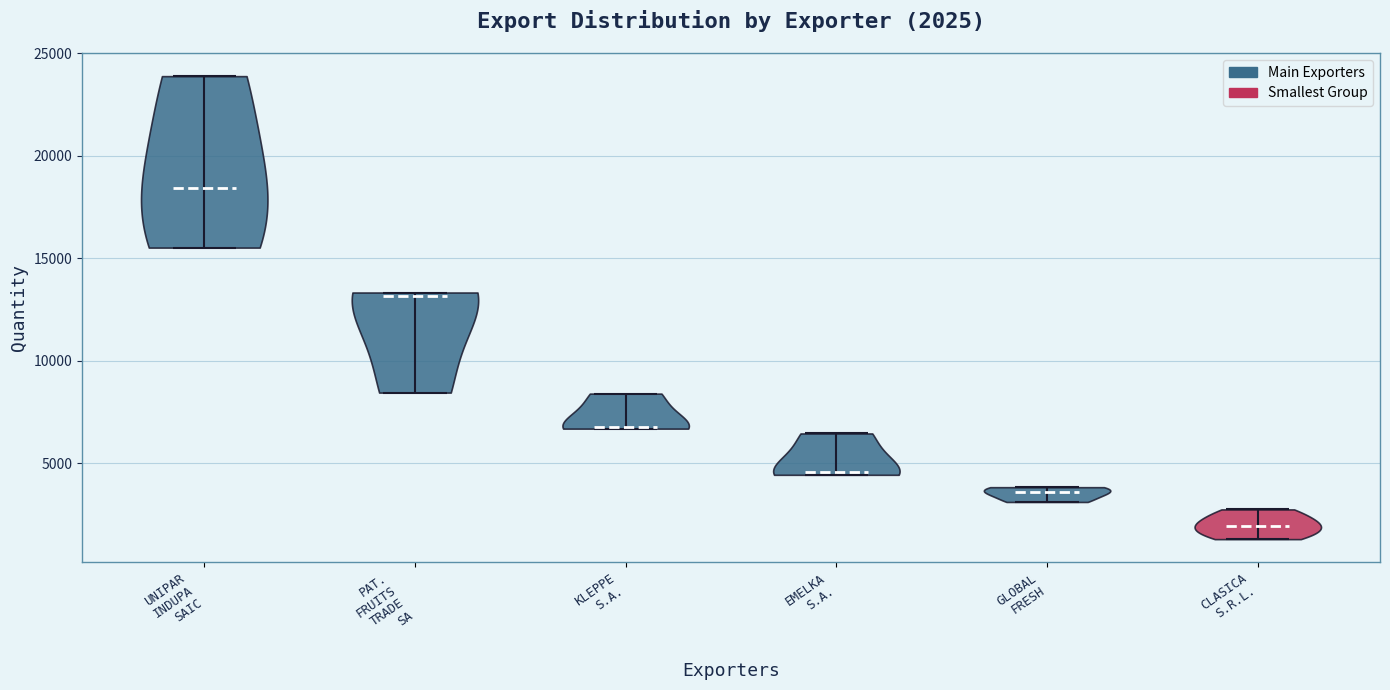

Which violin has the highest median line?

UNIPAR INDUPA SAIC